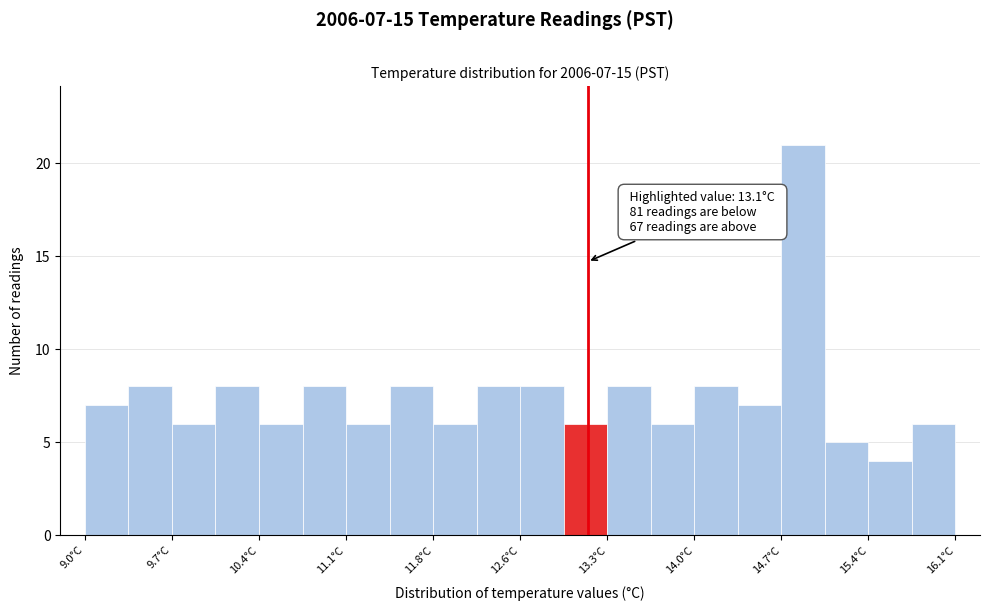

Around what value on the x-axis is the tallest bar? Give the approximate position of its centre, as read against the axis.

14.9